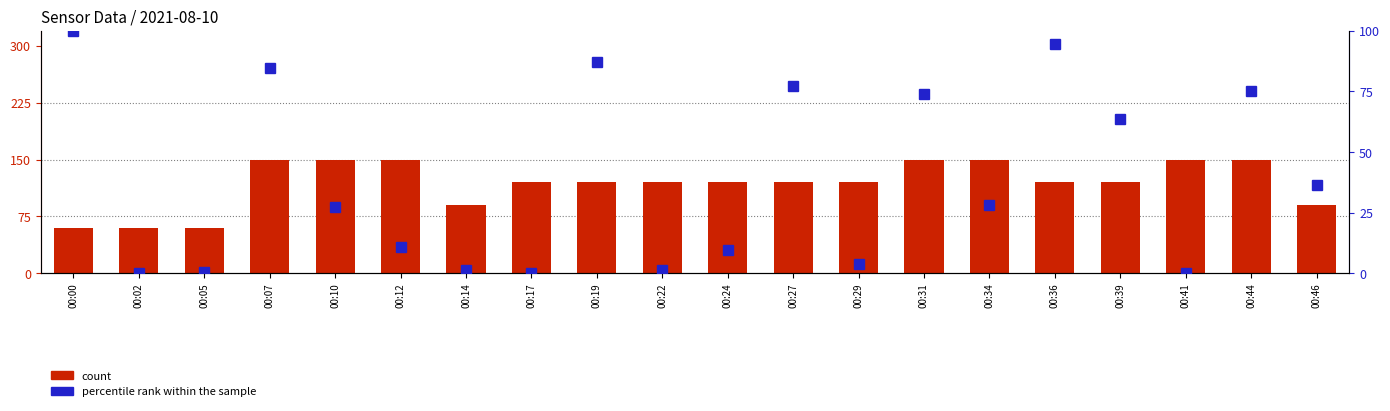

What is the value of the count bar at the 7th from the left?

90.0